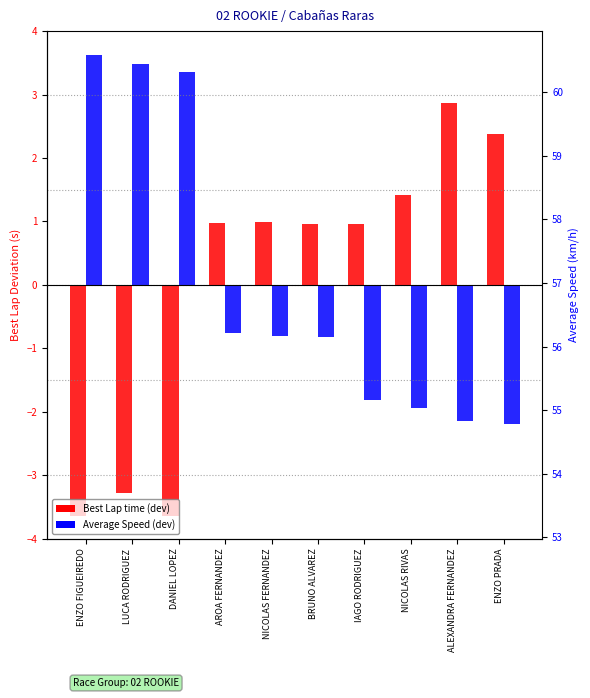

Is the value of Average Speed (dev from mean) at NICOLAS RIVAS greater than the value of Best Lap time (dev from mean) at AROA FERNANDEZ?

No